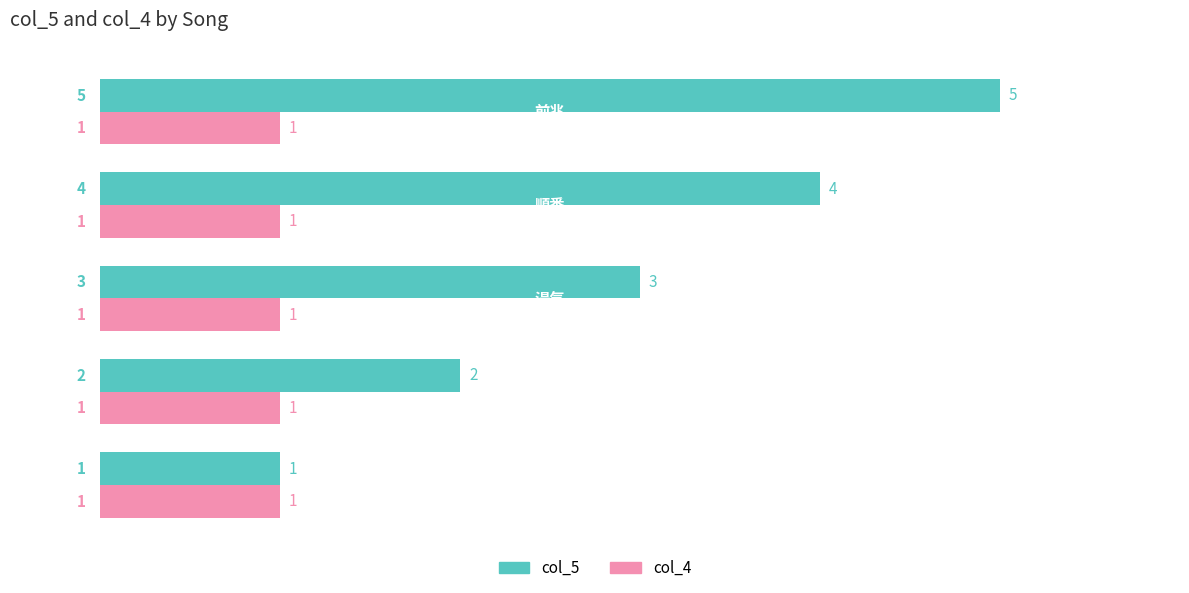

Which series has the largest total across all categories?

col_5